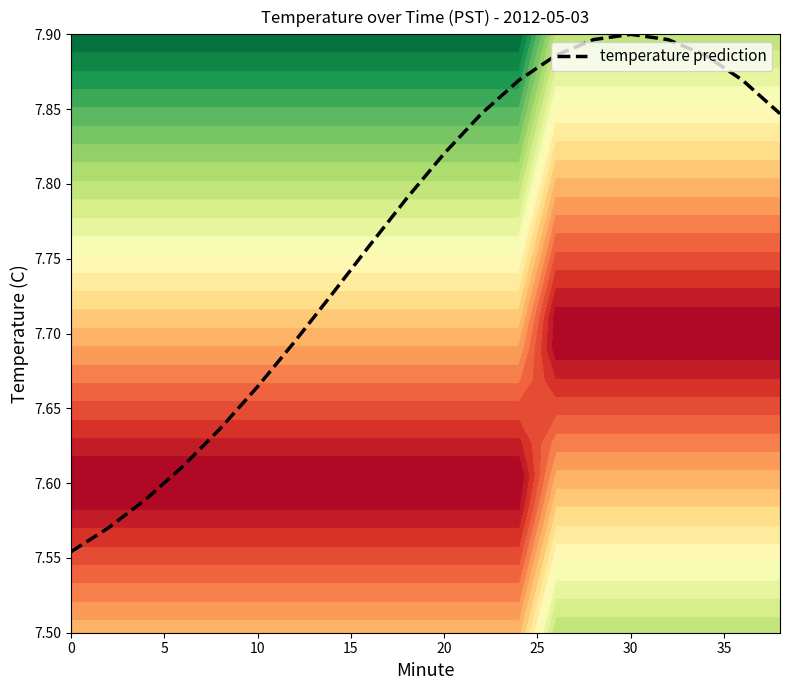

What is the sum of all values?

155.3